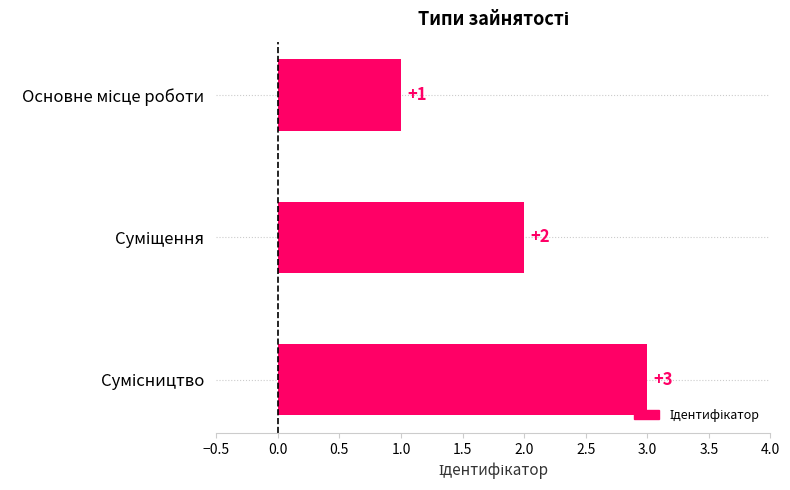

What is the maximum value shown in the chart?

3